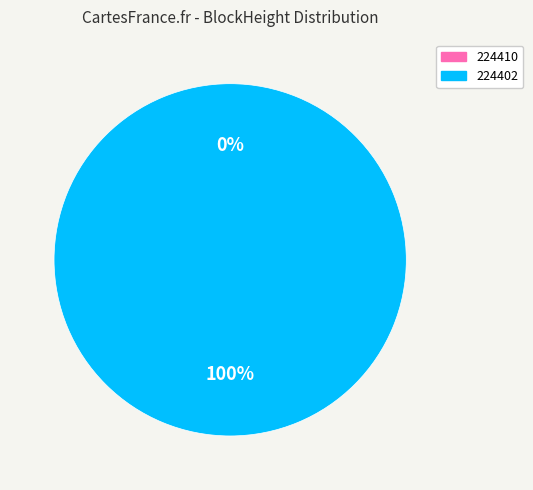

Which slice is the largest?

224402